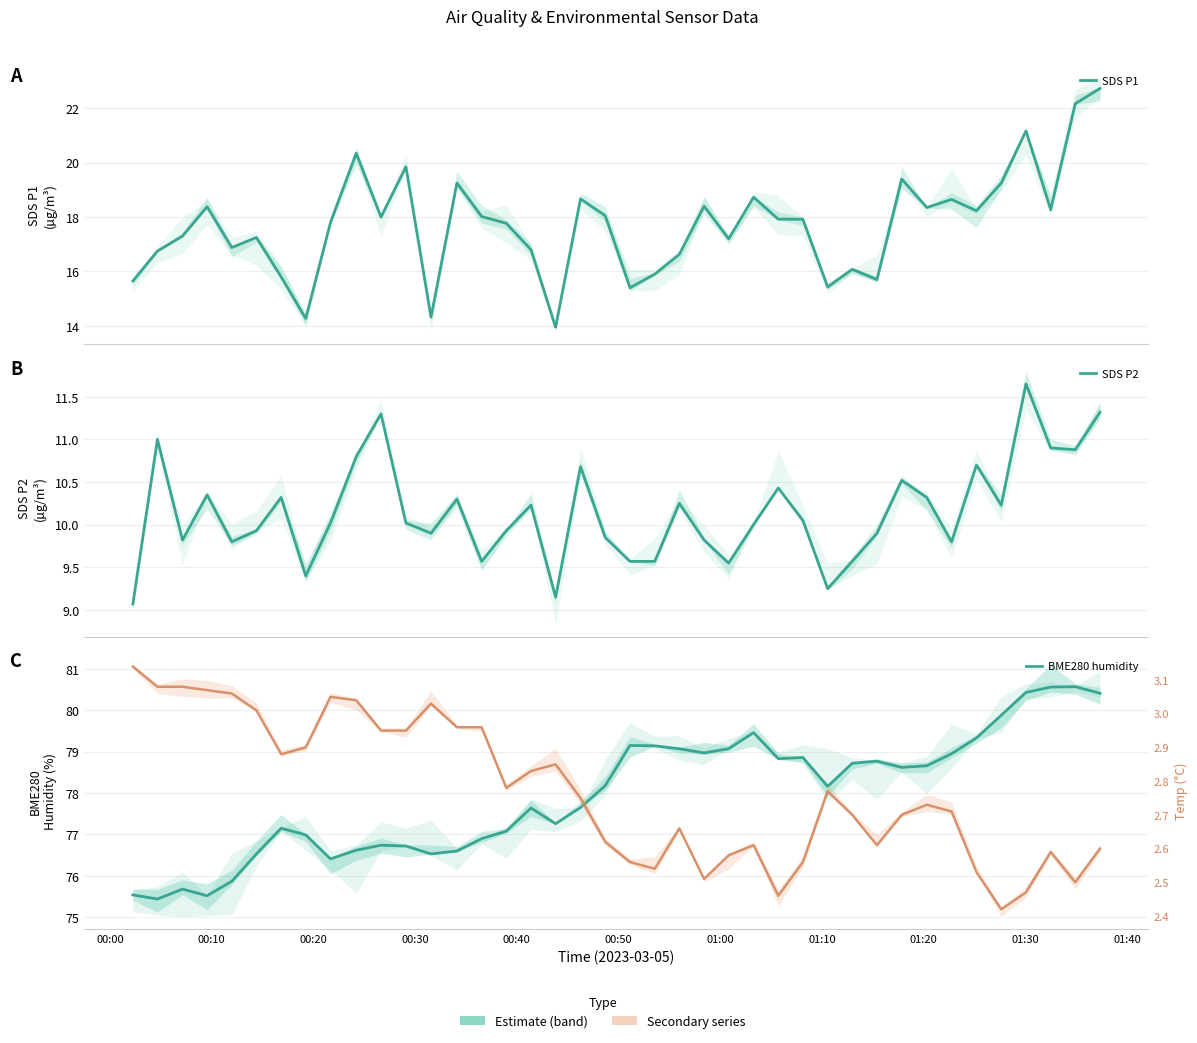

Which series has the widest spread of values?

SDS P1